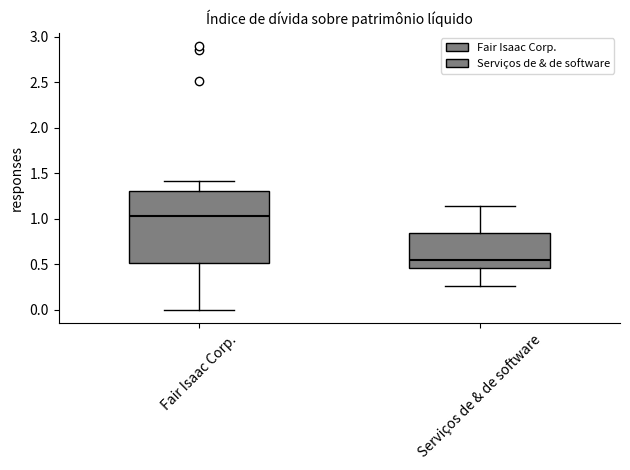

Reading left to right, transcribe this box plot: for each box, give where its median line is, the range the box spans, and where its two whiskers end, as read against the y-axis. The values are not printed on the chart, so give them approximately, as read against the axis.

Fair Isaac Corp.: median 1.05, box 0.50 to 1.30, whiskers 0.00 to 1.40
Serviços de & de software: median 0.55, box 0.45 to 0.85, whiskers 0.25 to 1.15